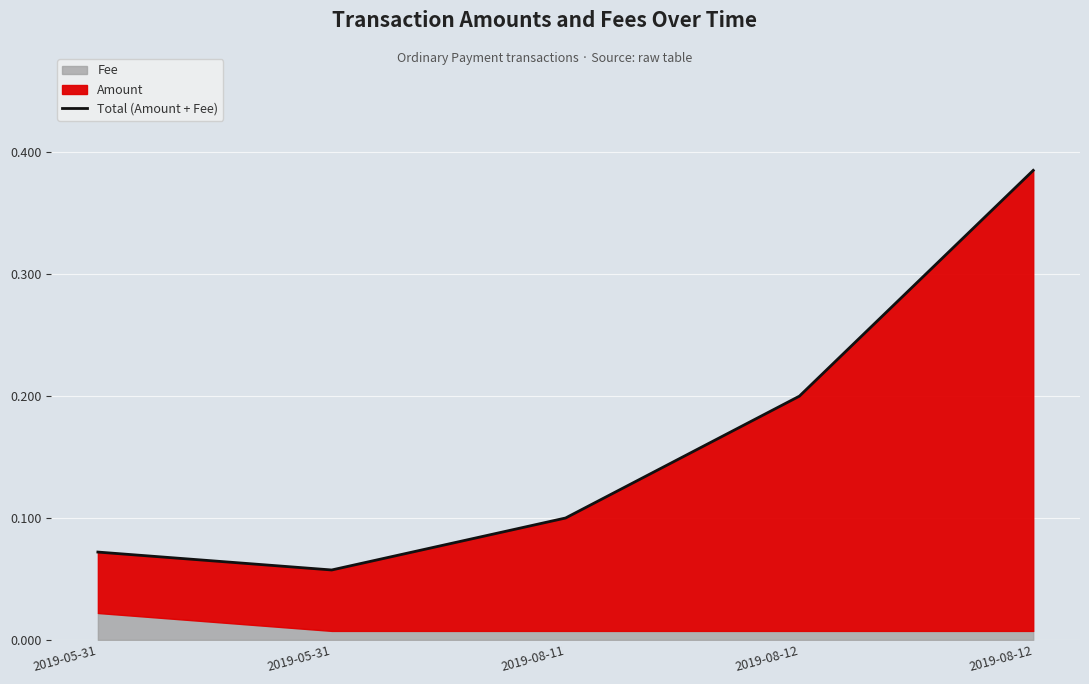

What is the greatest value displayed?

0.4